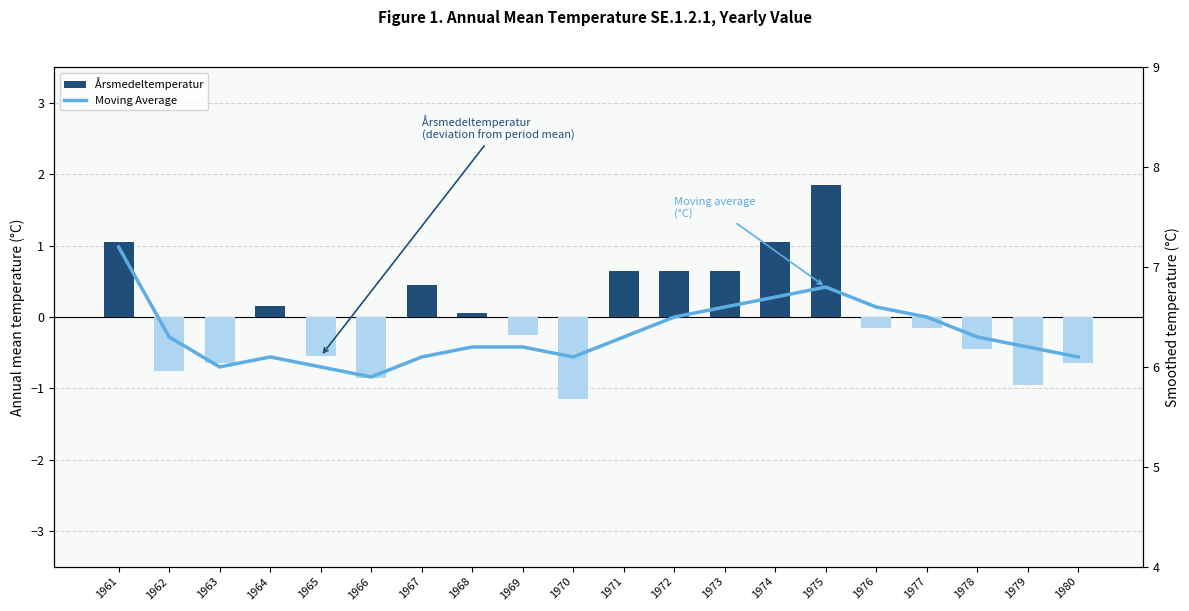

At 1975, list the series in order from largest to smallest.

Moving Average, Årsmedeltemperatur